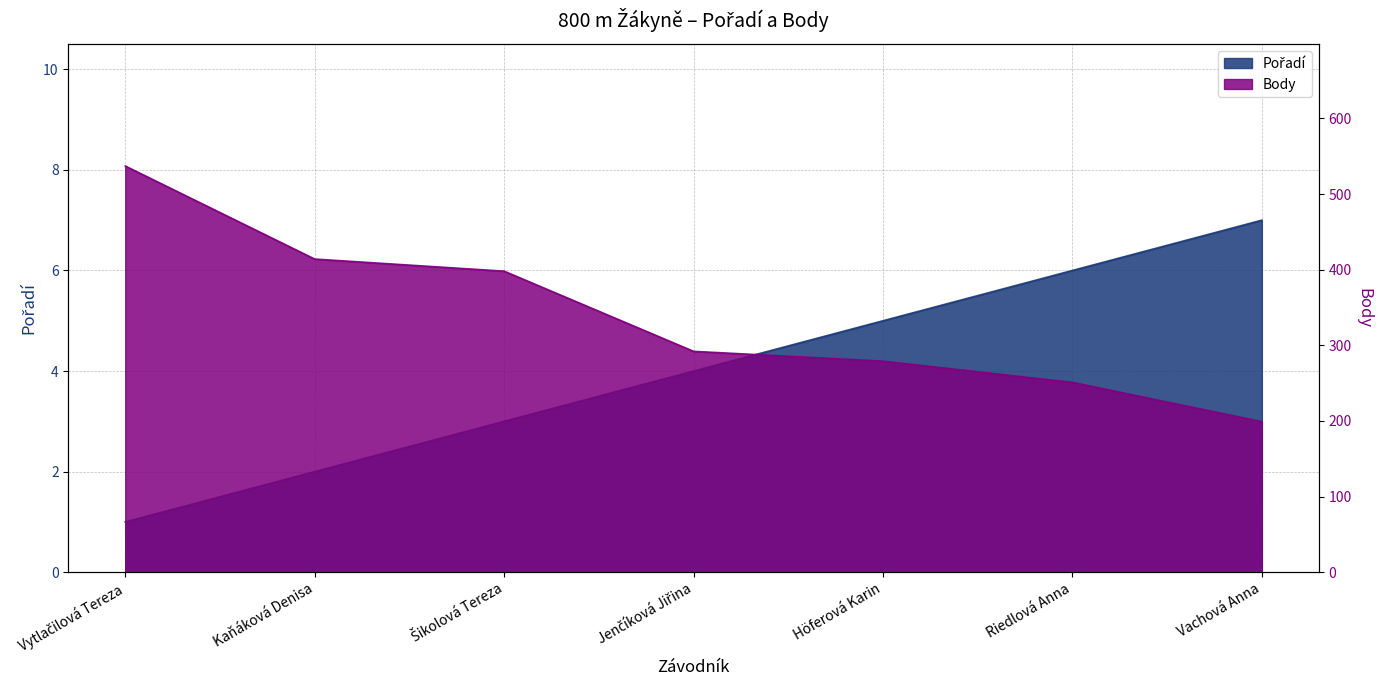

What value does the Body series have at Vachová Anna?

199